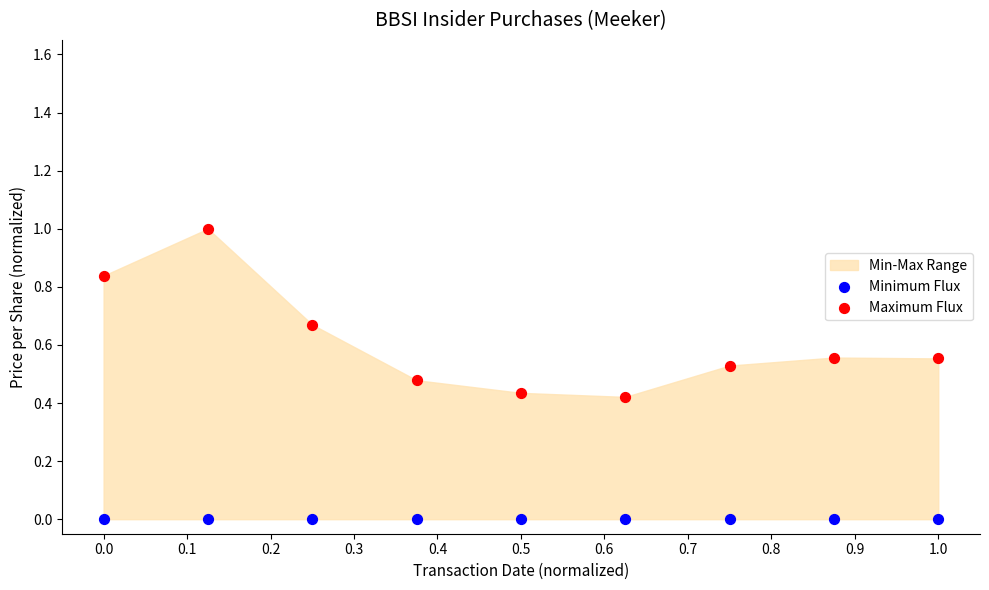

Which series reaches the minimum Y coordinate?

Minimum Flux